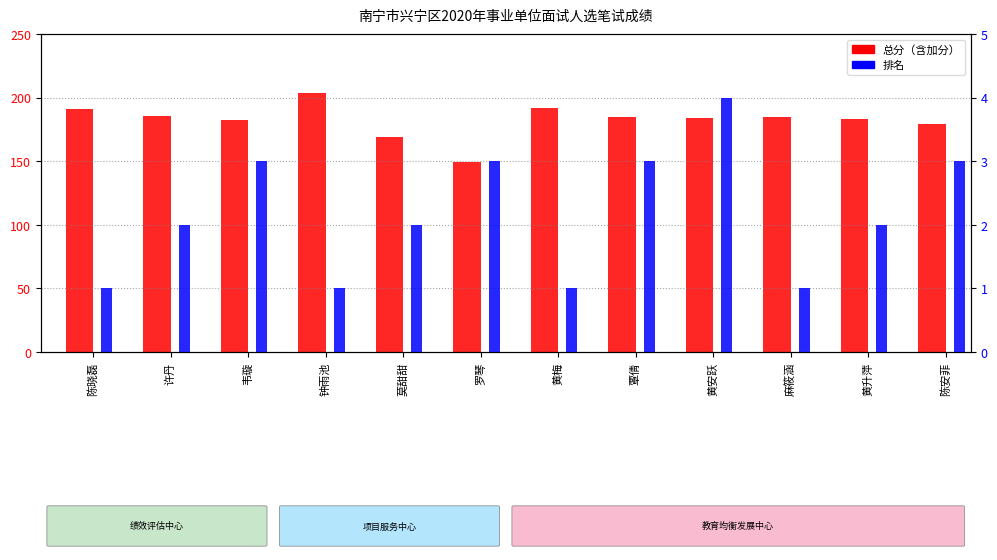

Which category has the lowest value across all series?

陈晓磊